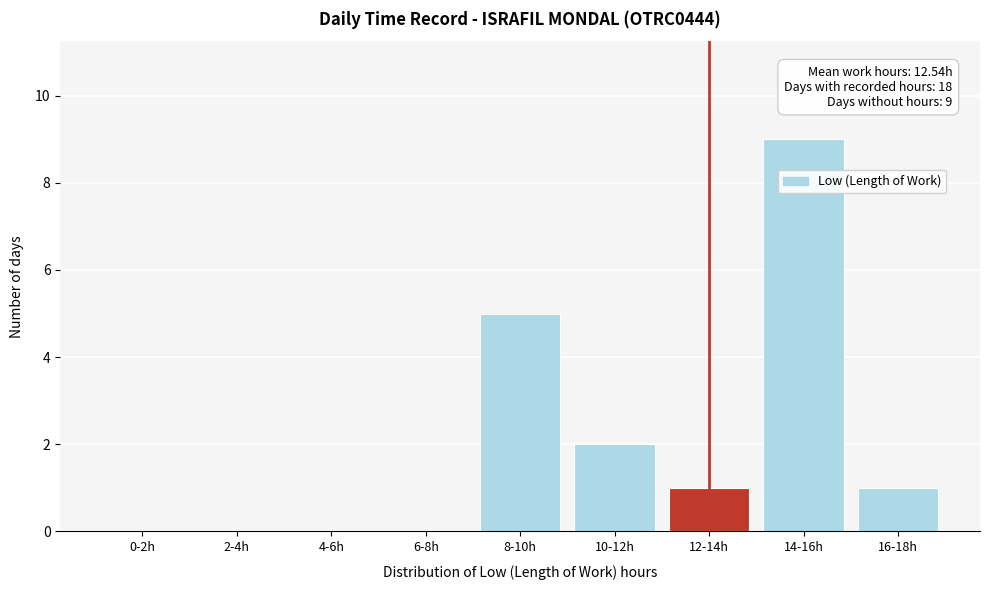

Reading right to left, what are all the values shown in this chart?

16-18h=1	14-16h=9	12-14h=1	10-12h=2	8-10h=5	6-8h=0	4-6h=0	2-4h=0	0-2h=0